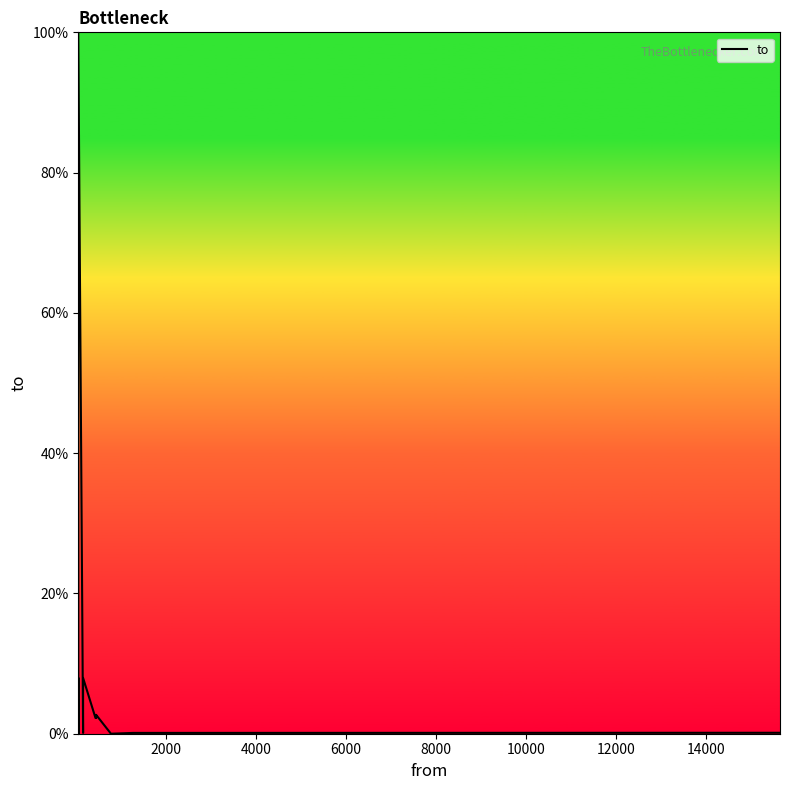

What is the label of the 20th point from the right?

8000